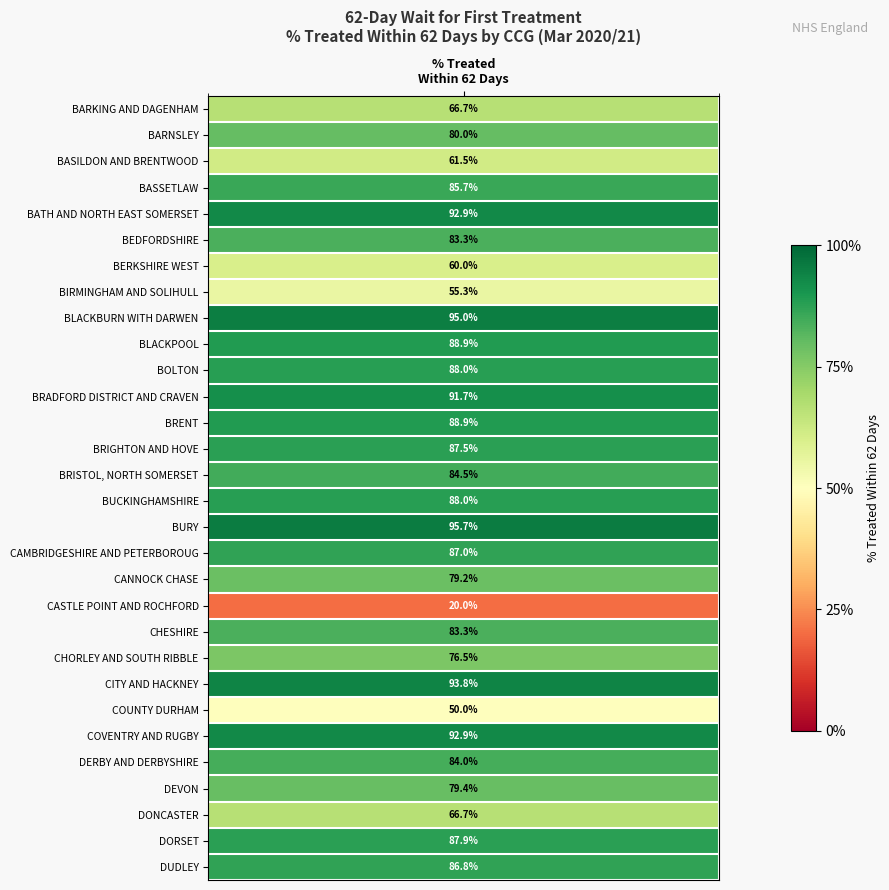

Rank the categories by value from lowest to highest.

NHS CASTLE POINT AND ROCHFORD CCG, NHS COUNTY DURHAM CCG, NHS BIRMINGHAM AND SOLIHULL CCG, NHS BERKSHIRE WEST CCG, NHS BASILDON AND BRENTWOOD CCG, NHS BARKING AND DAGENHAM CCG, NHS DONCASTER CCG, NHS CHORLEY AND SOUTH RIBBLE CCG, NHS CANNOCK CHASE CCG, NHS DEVON CCG, NHS BARNSLEY CCG, NHS BEDFORDSHIRE CCG, NHS CHESHIRE CCG, NHS DERBY AND DERBYSHIRE CCG, NHS BRISTOL, NORTH SOMERSET, NHS BASSETLAW CCG, NHS DUDLEY CCG, NHS CAMBRIDGESHIRE AND PETERBOROUGH CCG, NHS BRIGHTON AND HOVE CCG, NHS DORSET CCG, NHS BOLTON CCG, NHS BUCKINGHAMSHIRE CCG, NHS BLACKPOOL CCG, NHS BRENT CCG, NHS BRADFORD DISTRICT AND CRAVEN CCG, NHS BATH AND NORTH EAST SOMERSET, NHS COVENTRY AND RUGBY CCG, NHS CITY AND HACKNEY CCG, NHS BLACKBURN WITH DARWEN CCG, NHS BURY CCG